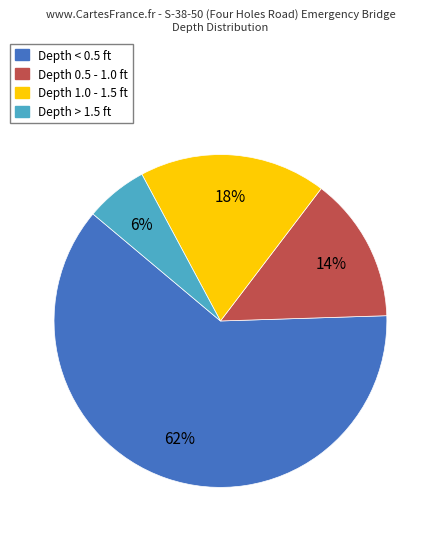

True or false: Depth > 1.5 ft accounts for 6% of the total.

True